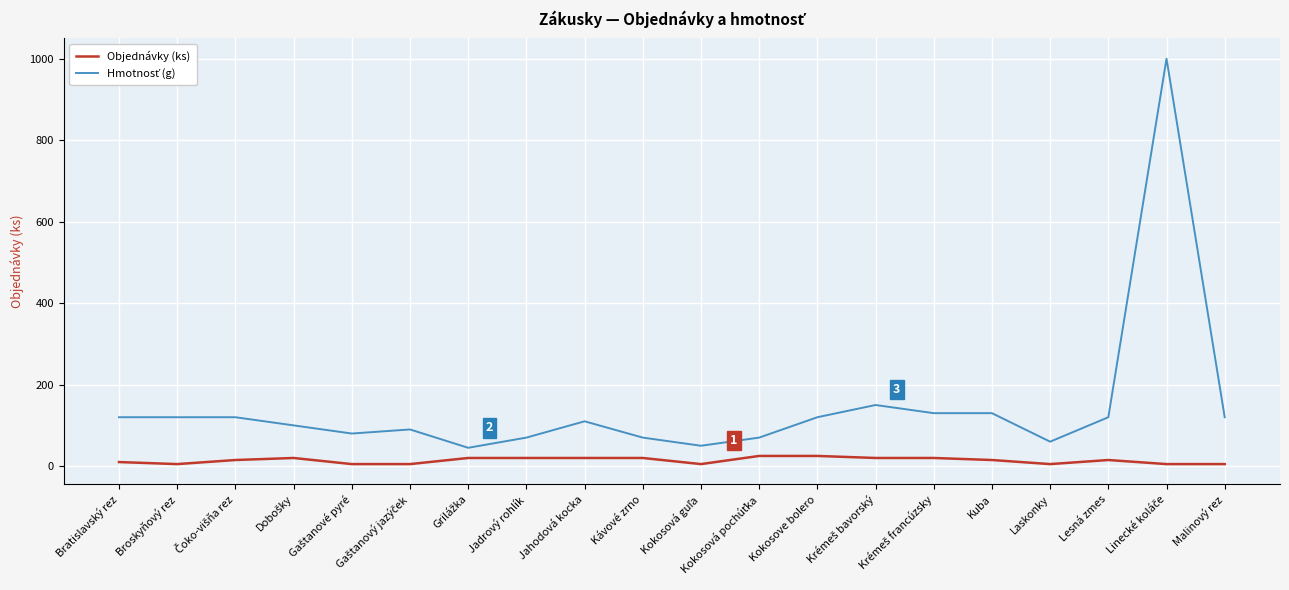

What is the highest value of the Objednávky (ks) series?

25